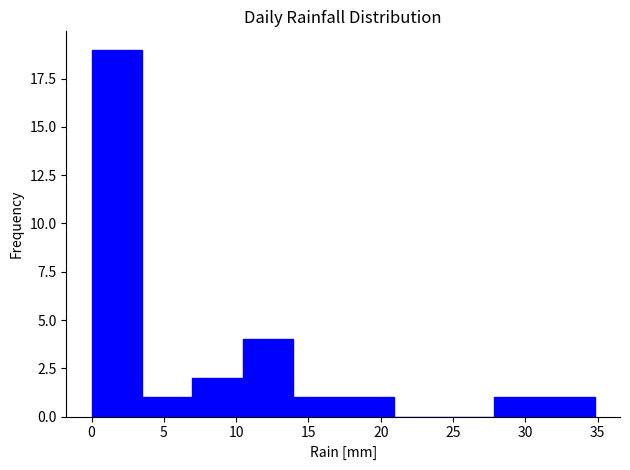

Reading left to right, list every bar in this chart as the range it spans on the x-axis followed by its height. Neither the bar edges nor the heights are printed on the chart, so give them approximately, as read against the axes.

0.0 to 3.5: 19
3.5 to 7.0: 1
7.0 to 10.5: 2
10.5 to 14.0: 4
14.0 to 17.5: 1
17.5 to 21.0: 1
21.0 to 24.5: 0
24.5 to 28.0: 0
28.0 to 31.5: 1
31.5 to 35.0: 1